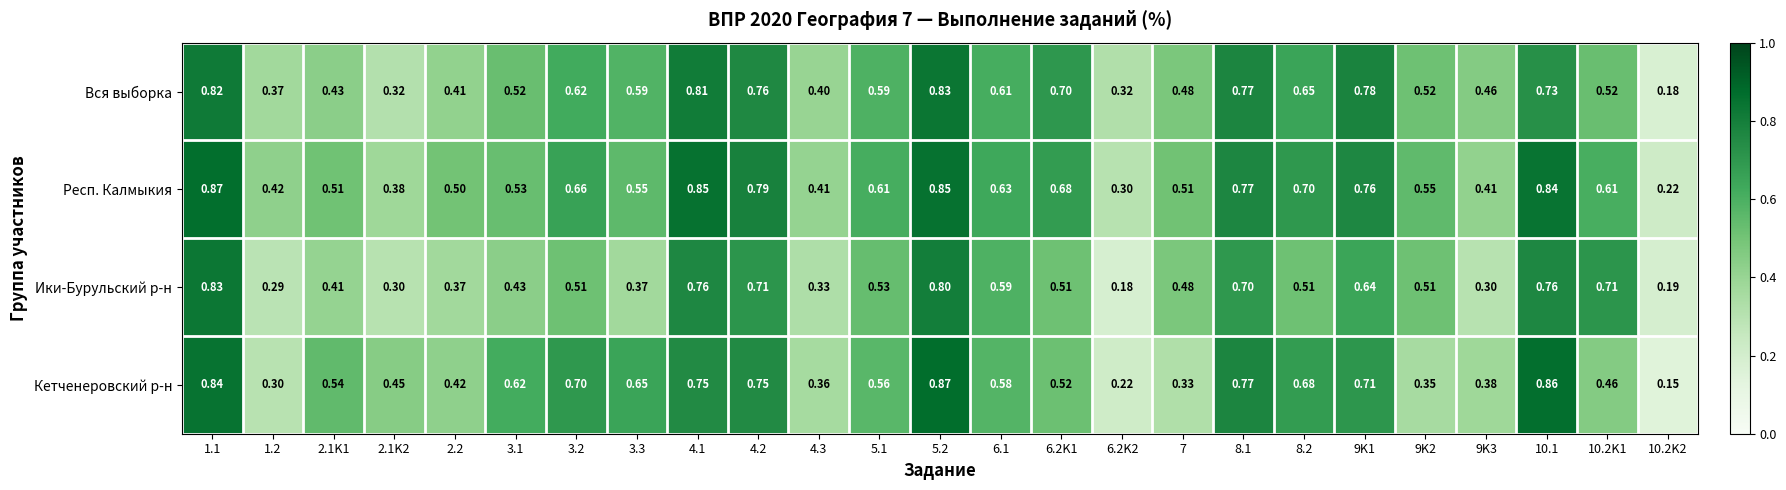

Which series has the largest total across all categories?

Респ. Калмыкия